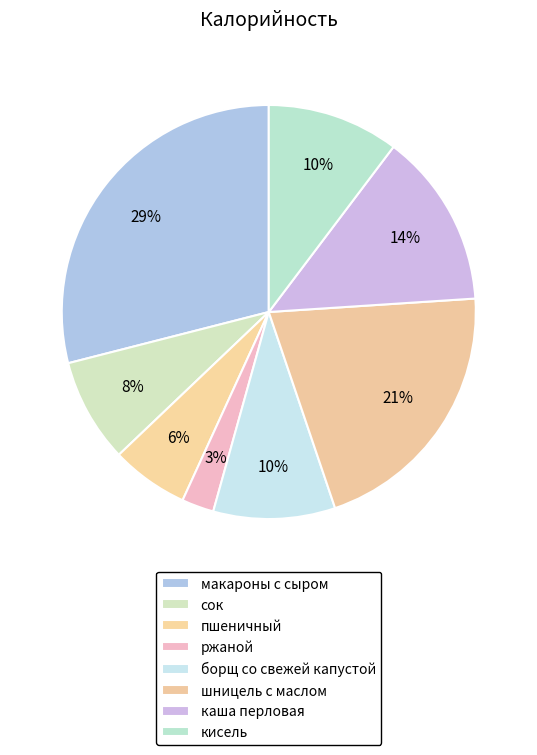

What percentage is the кисель slice, to the nearest percent?

10%